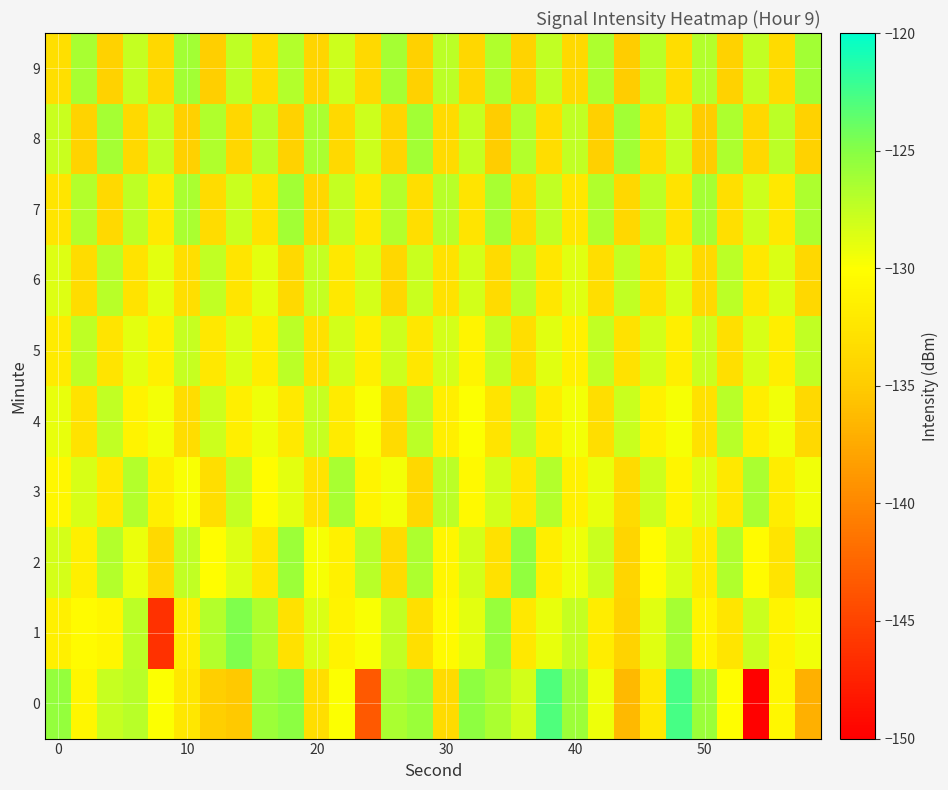

Count the number of data series in this chart.

10